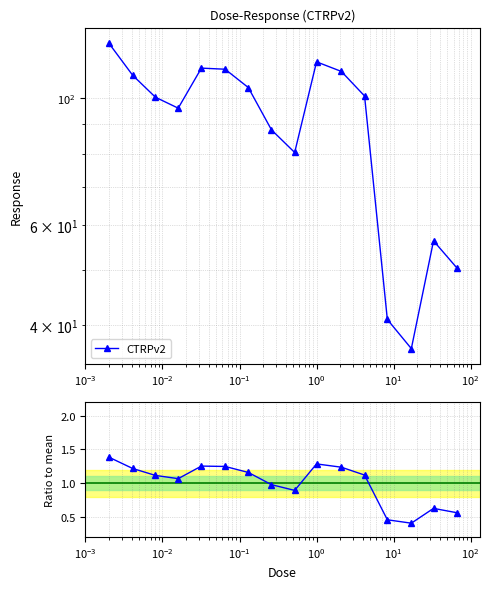

The CTRPv2 series shows 85.9 at 14. True or false?

False